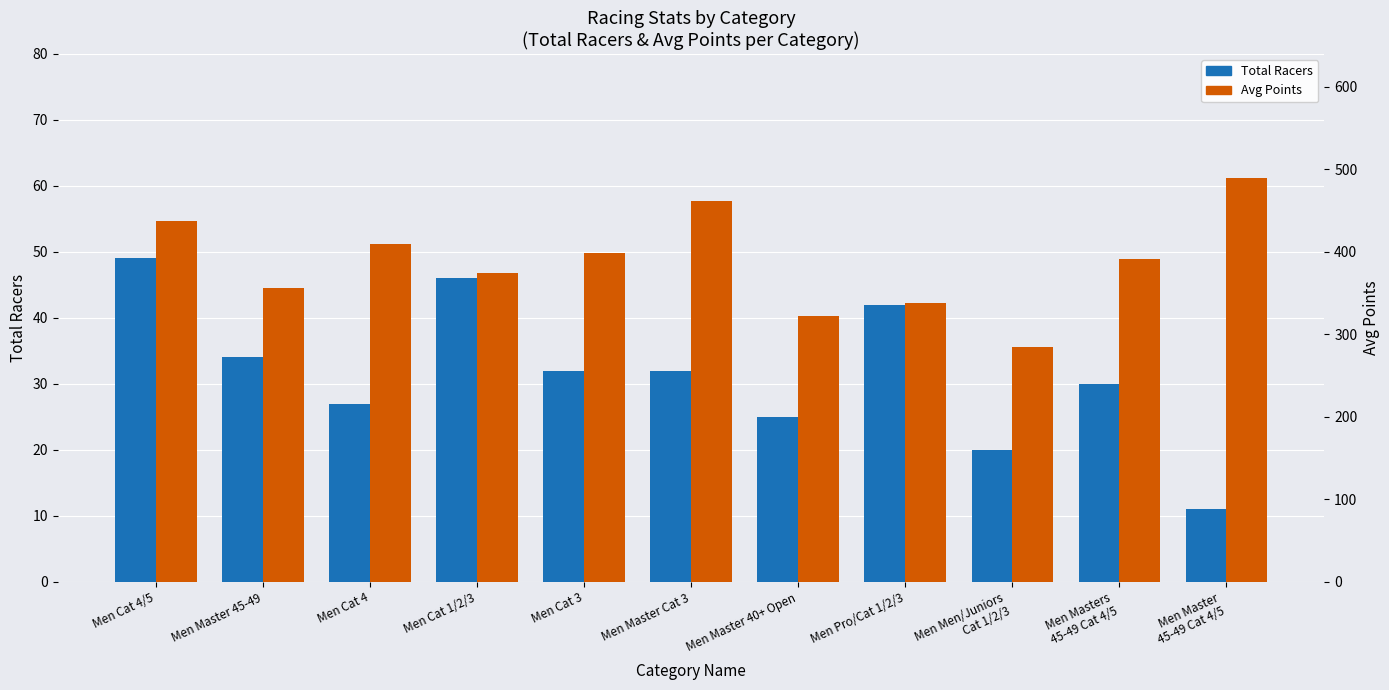

Reading right to left, extract all data points from this chart.

Total Racers: 11.0	30.0	20.0	42.0	25.0	32.0	32.0	46.0	27.0	34.0	49.0
Avg Points: 489.7	391.3	284.2	338.2	321.9	461.8	399.1	374.6	409.9	356.7	437.4